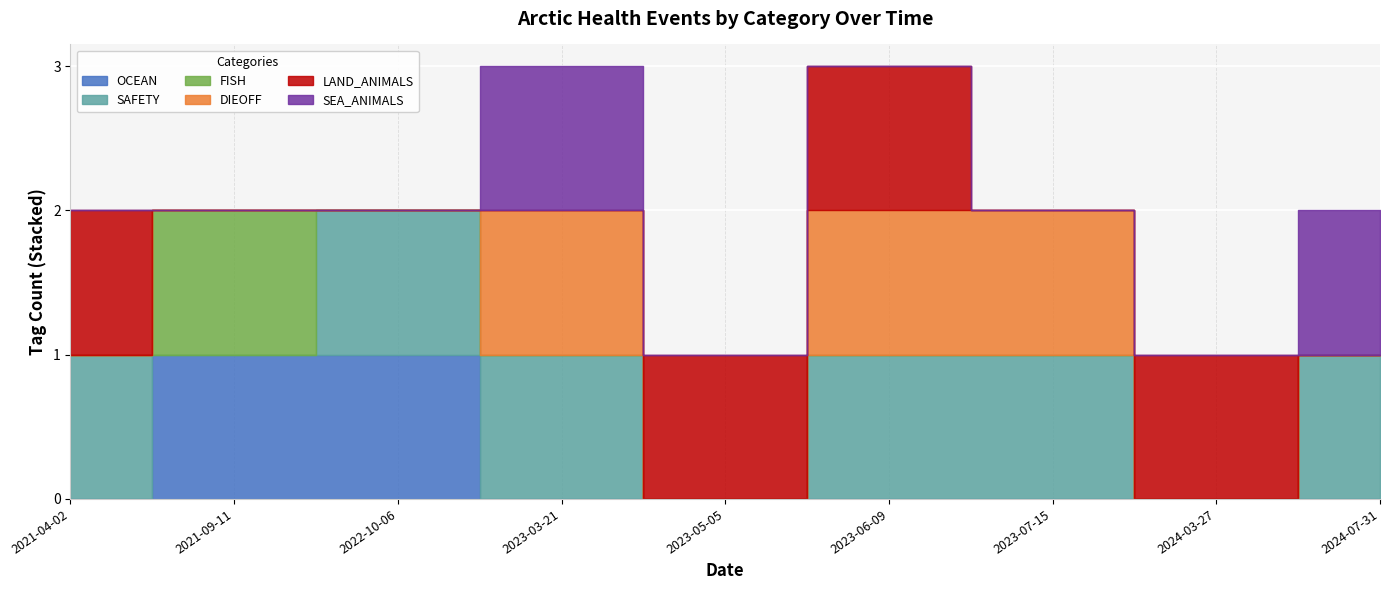

What position from the right is 2023-06-09?

4